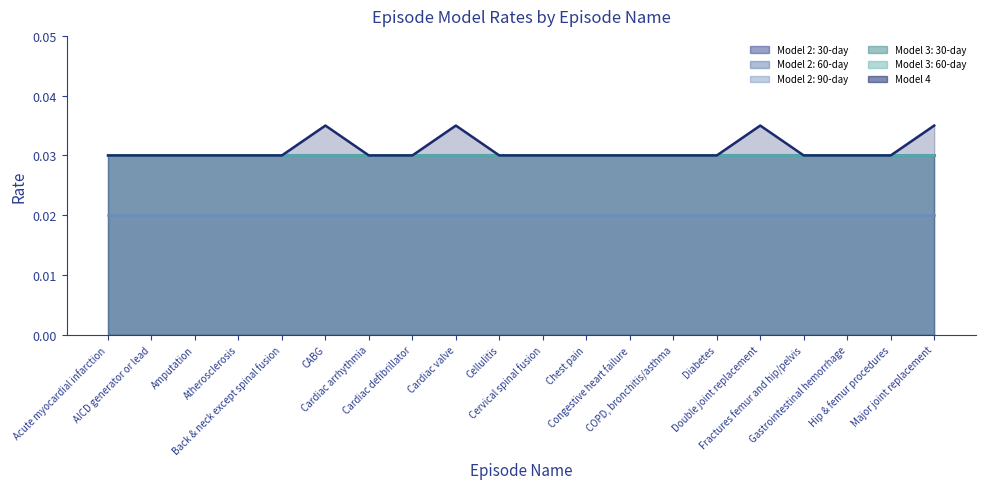

Is it true that Model 2: 30-day equals 0.0 at Gastrointestinal hemorrhage?

True